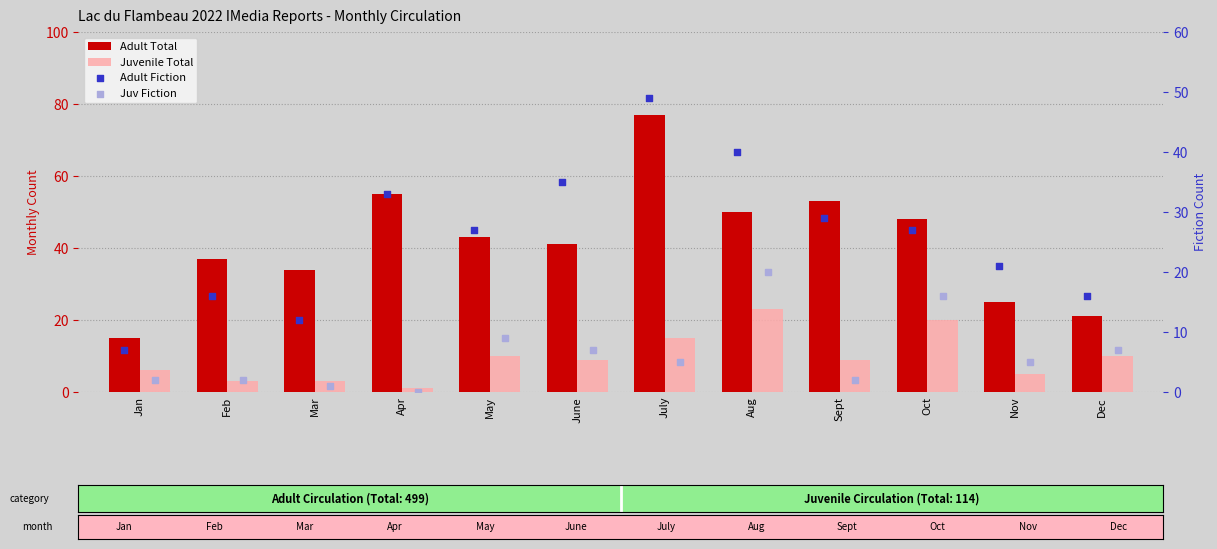

Which series contains the lowest Y value?

Juv Fiction